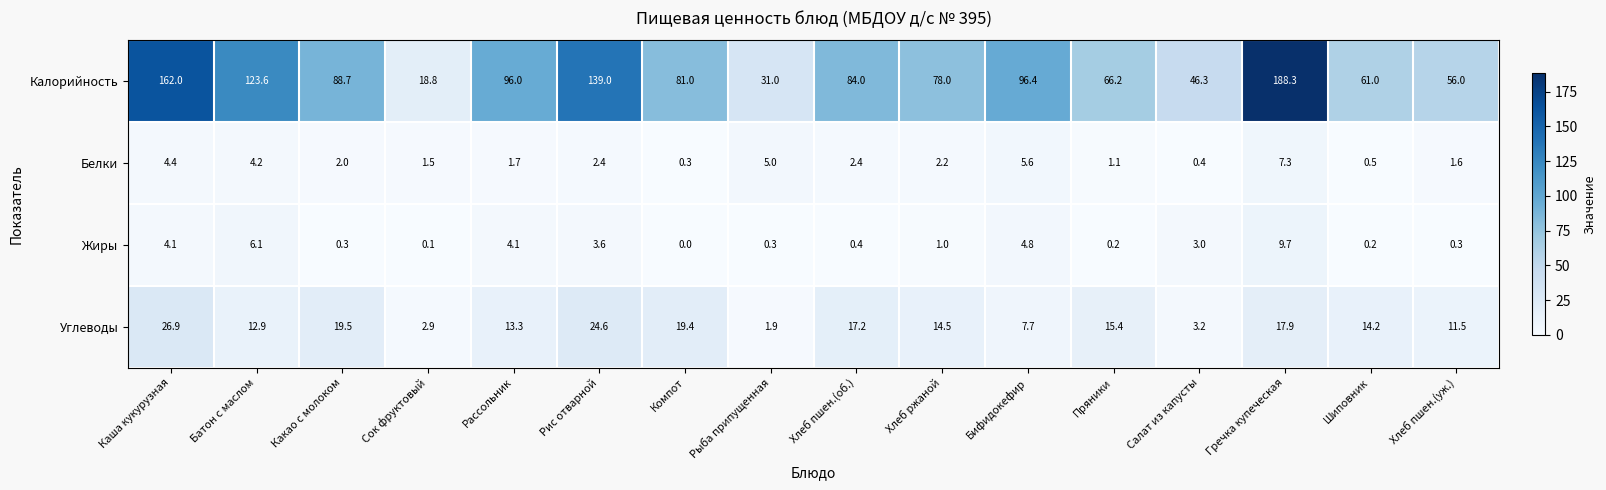

How many categories are shown in the chart?

16